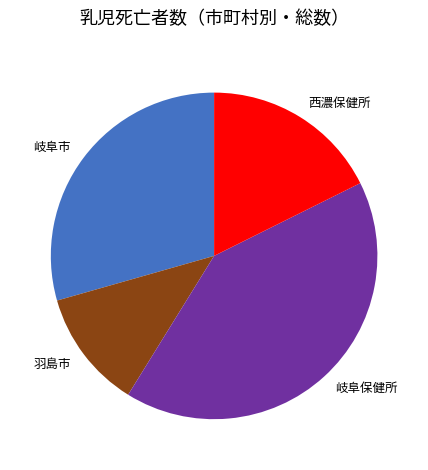

Between 羽島市 and 岐阜保健所, which is larger?

岐阜保健所